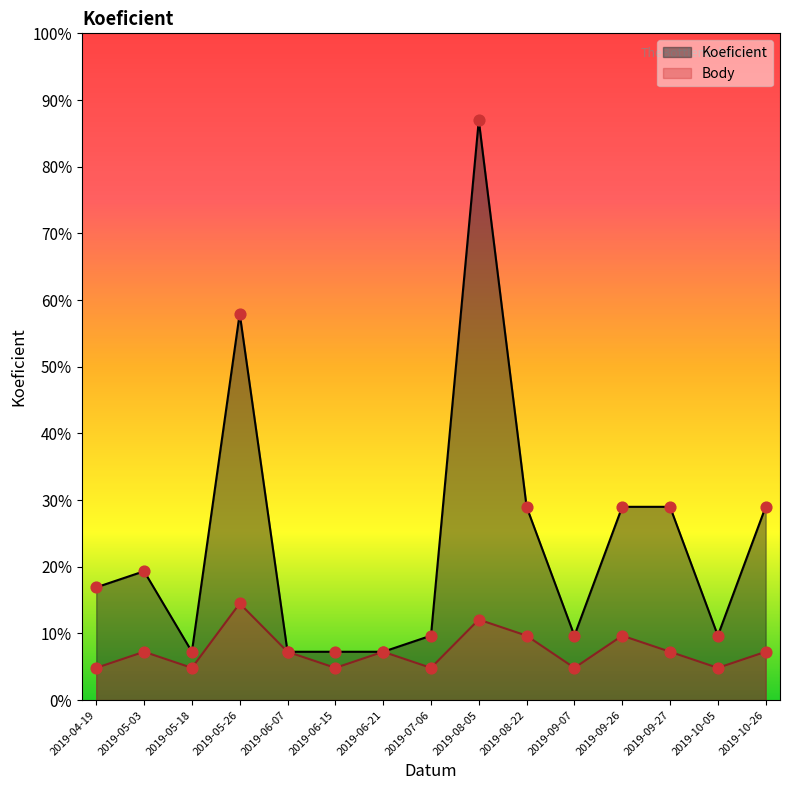

Which series has the largest total across all categories?

Koeficient